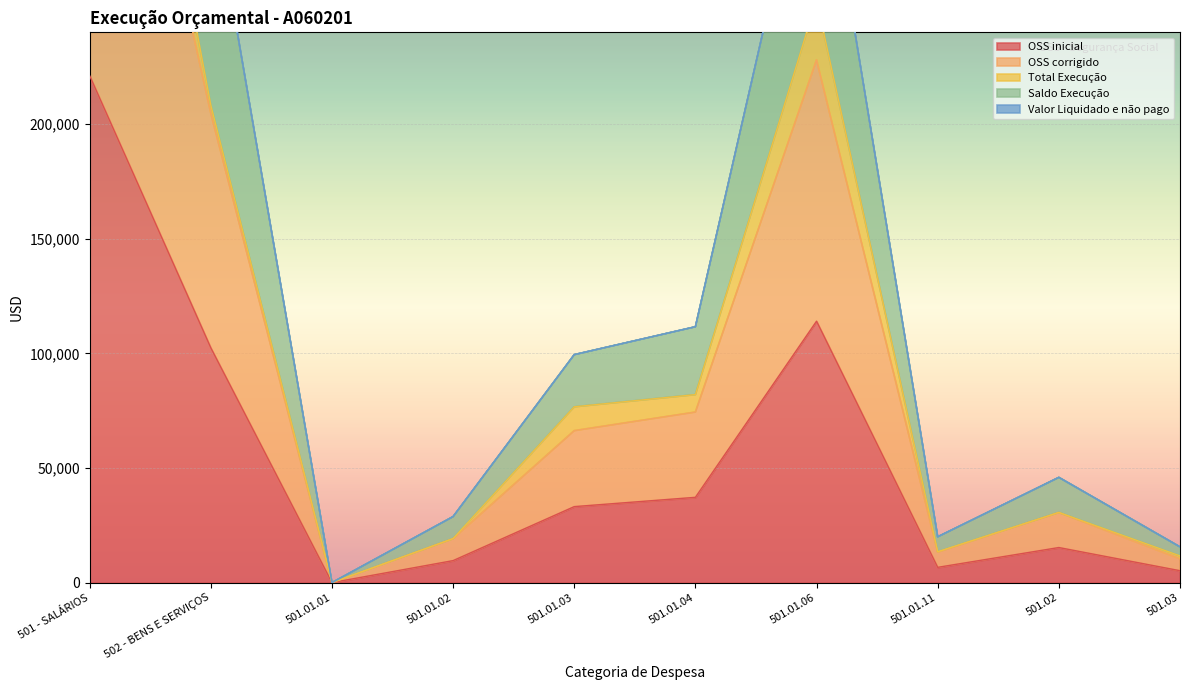

True or false: OSS corrigido and Saldo Execução cross at least once.

False